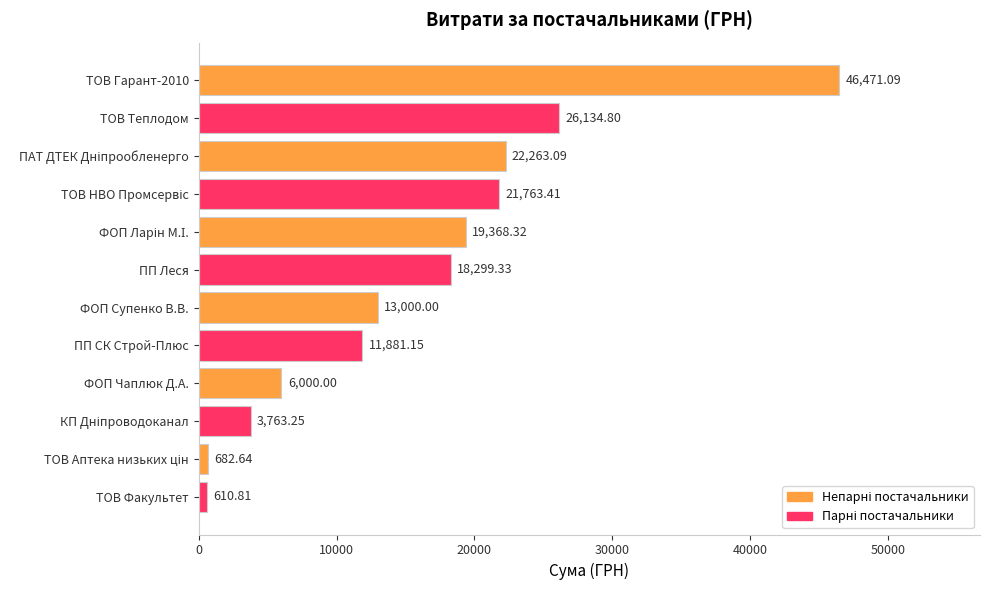

What is the label of the 4th bar from the bottom?

ФОП Чаплюк Д.А.